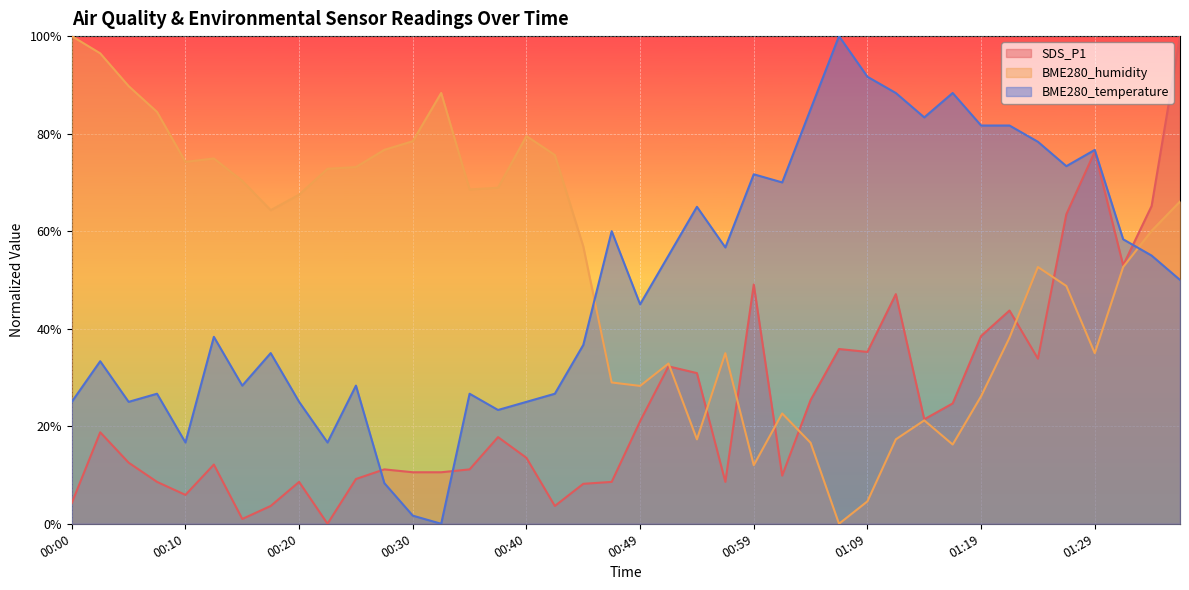

What is the sum of all SDS_P1 values?

995.2